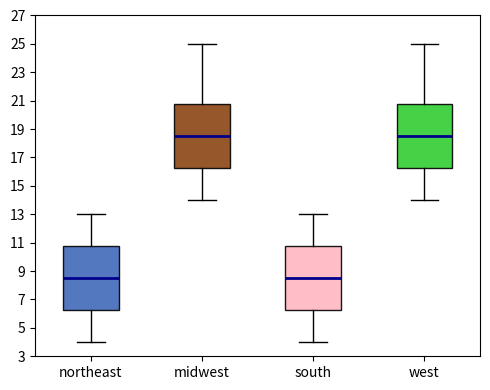

Where is the upper edge of the box for midwest on the y-axis? The values are not printed on the chart, so give them approximately, as read against the axis.

20.8